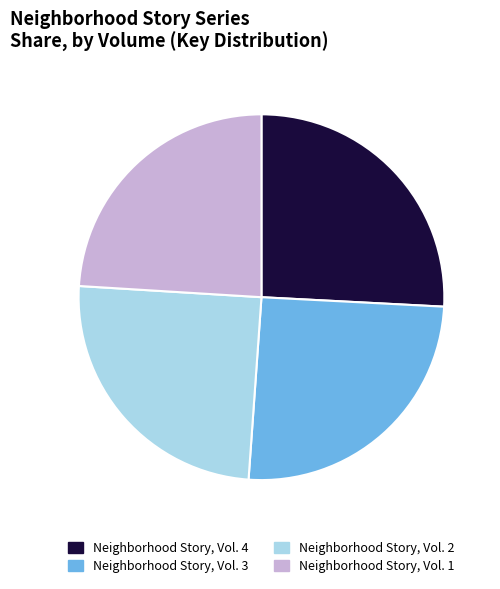

Is the sum of Neighborhood Story, Vol. 3 and Neighborhood Story, Vol. 1 greater than half?

No